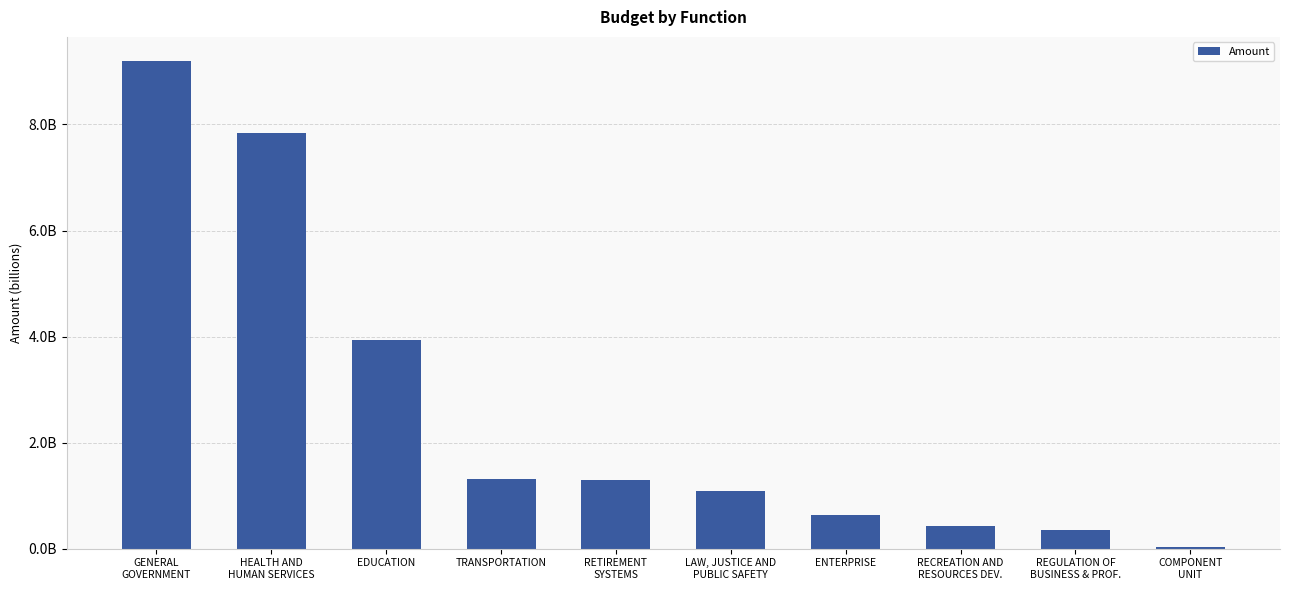

Are the bars horizontal?

No